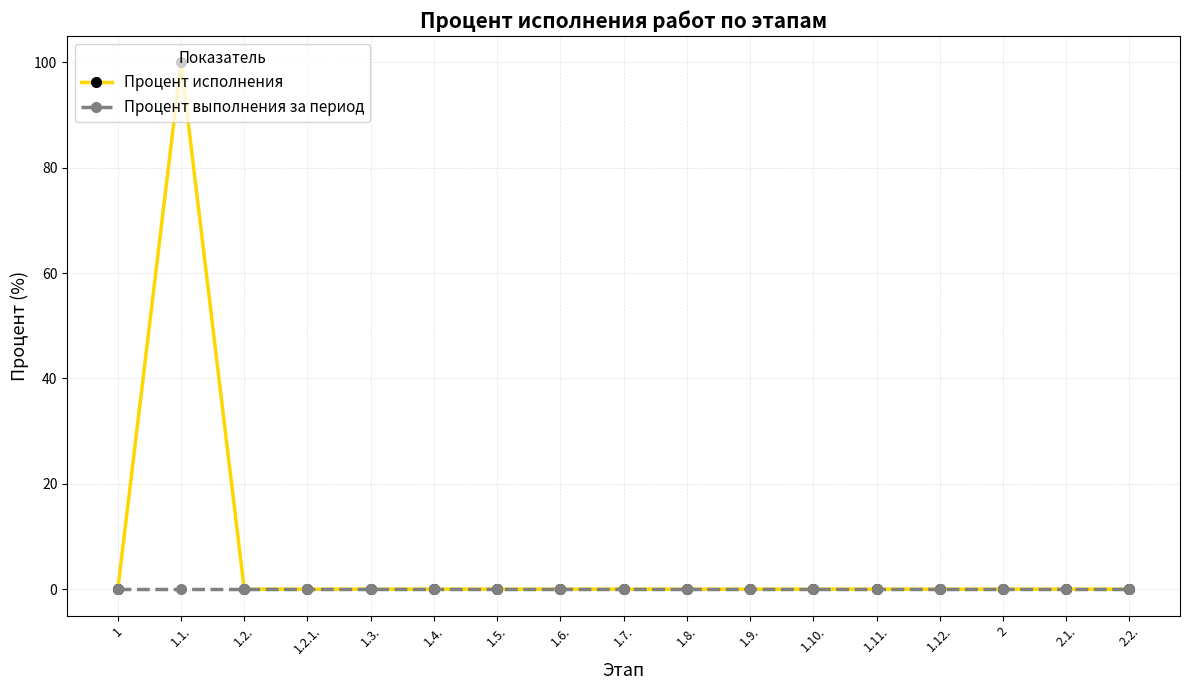

Which series has the largest range (max minus min)?

Процент исполнения